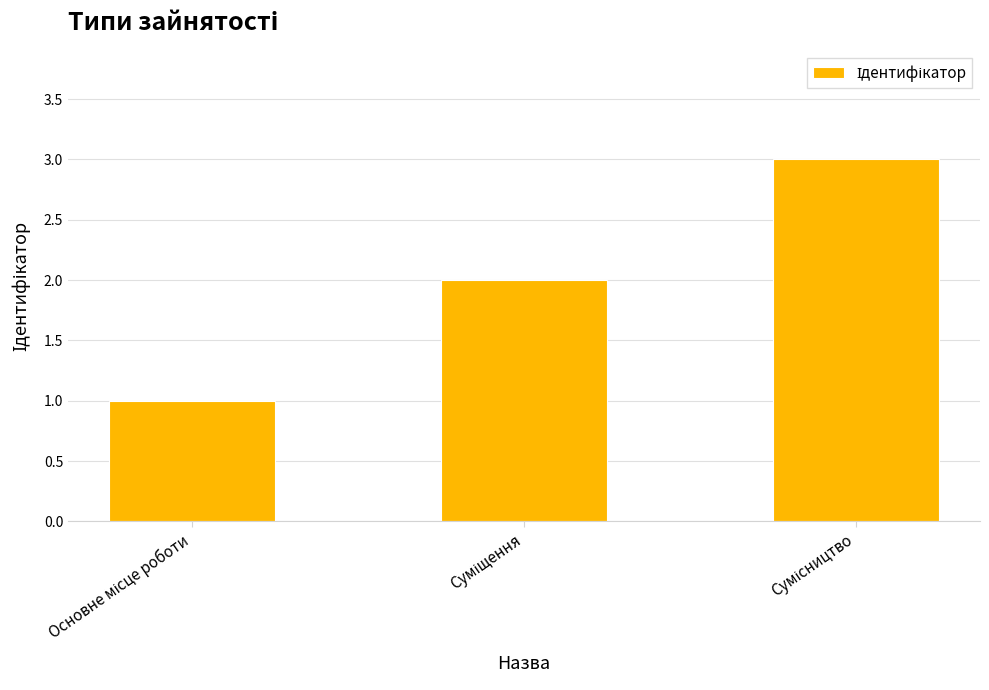

How many data points are less than 2?

1